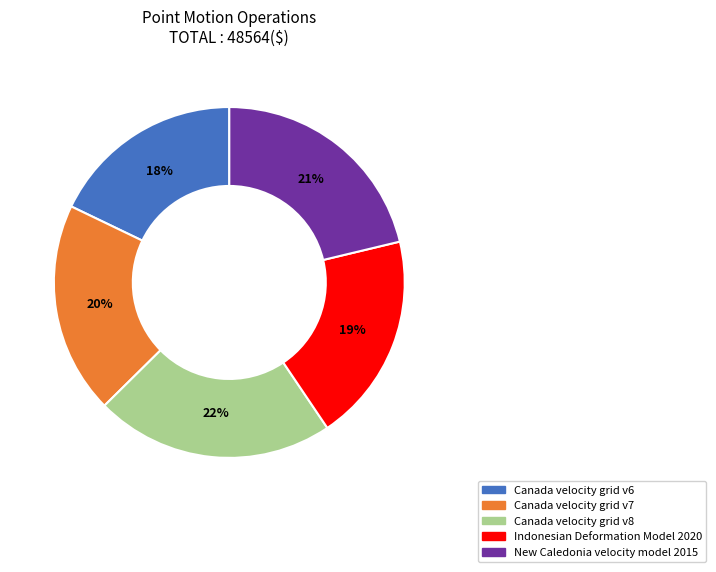

To the nearest percent, what percentage of the pie is Canada velocity grid v6?

18%